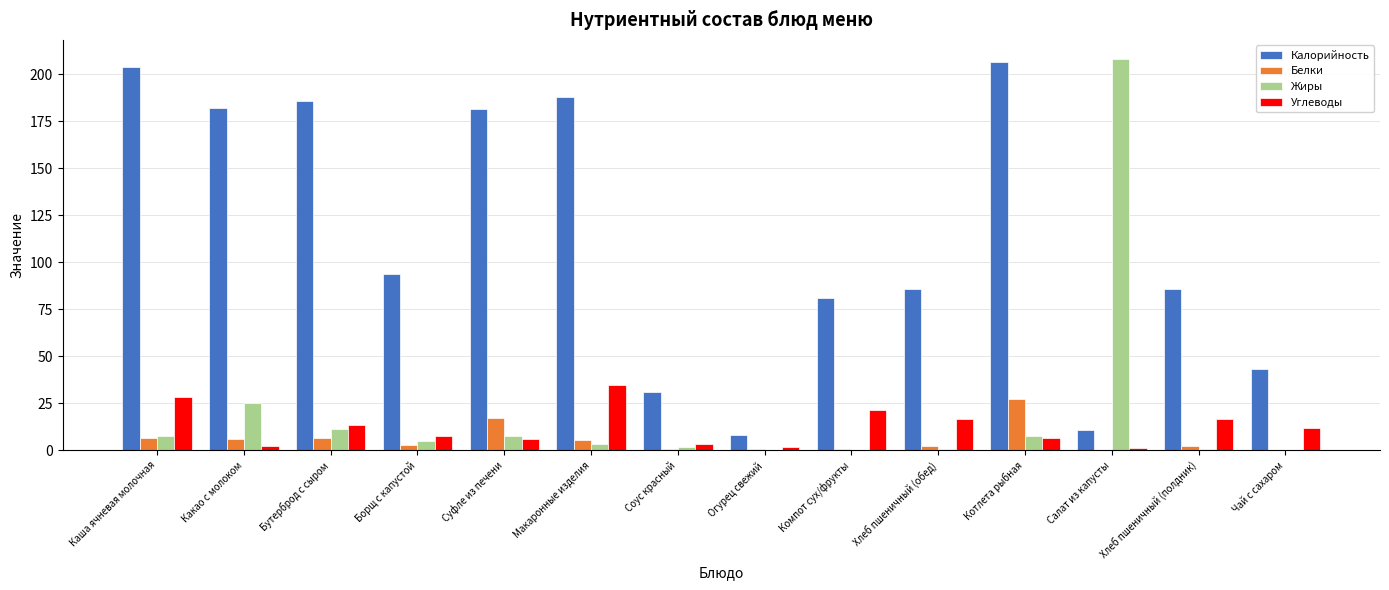

At which label is Жиры closest to 104?

Какао с молоком